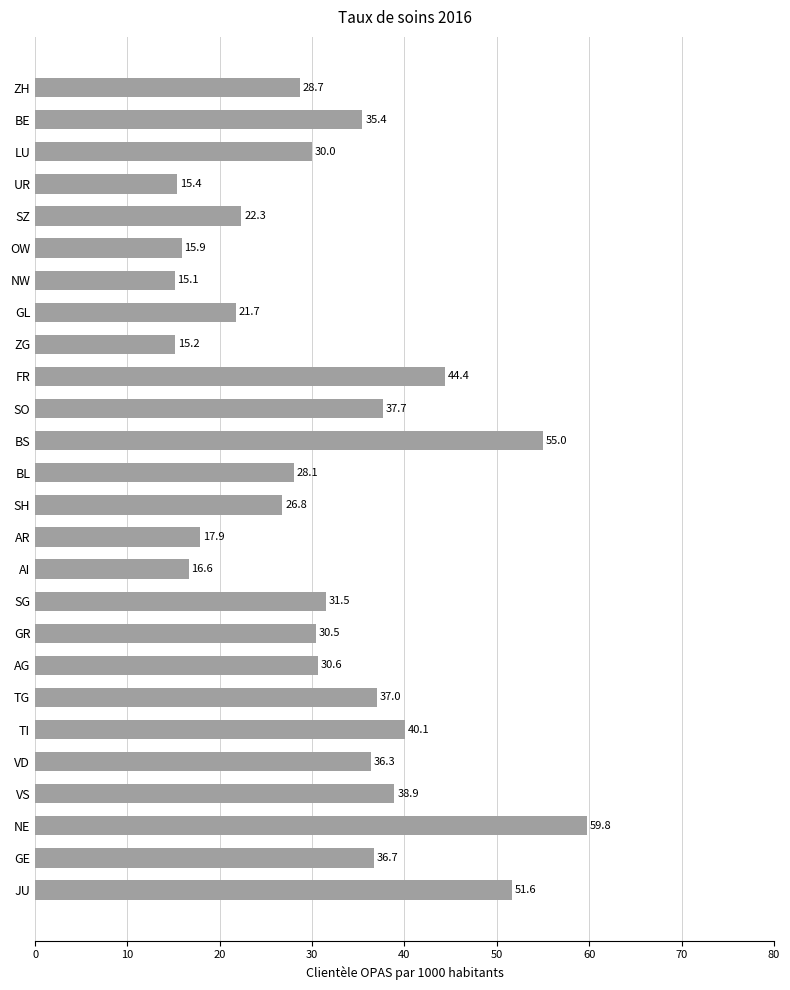

How many values are below 30?

11